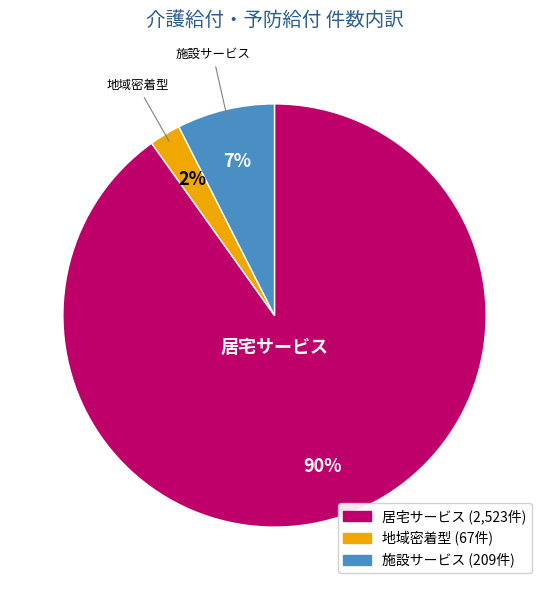

To the nearest percent, what is the average slice percentage?

33%